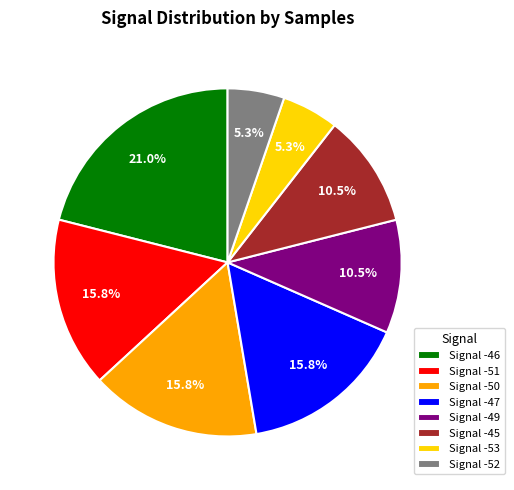

To the nearest percent, what is the average slice percentage?

12%